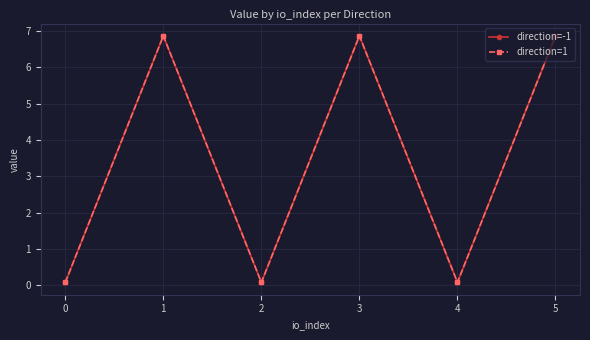

Is this an area chart (filled region under the line)?

No